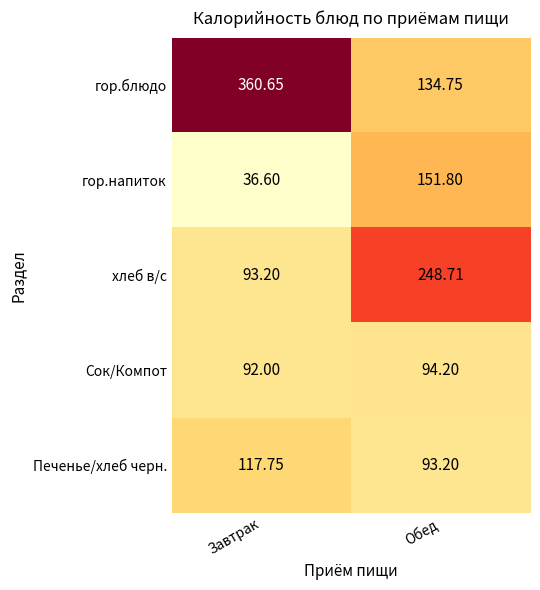

Count the number of categories in the chart.

2